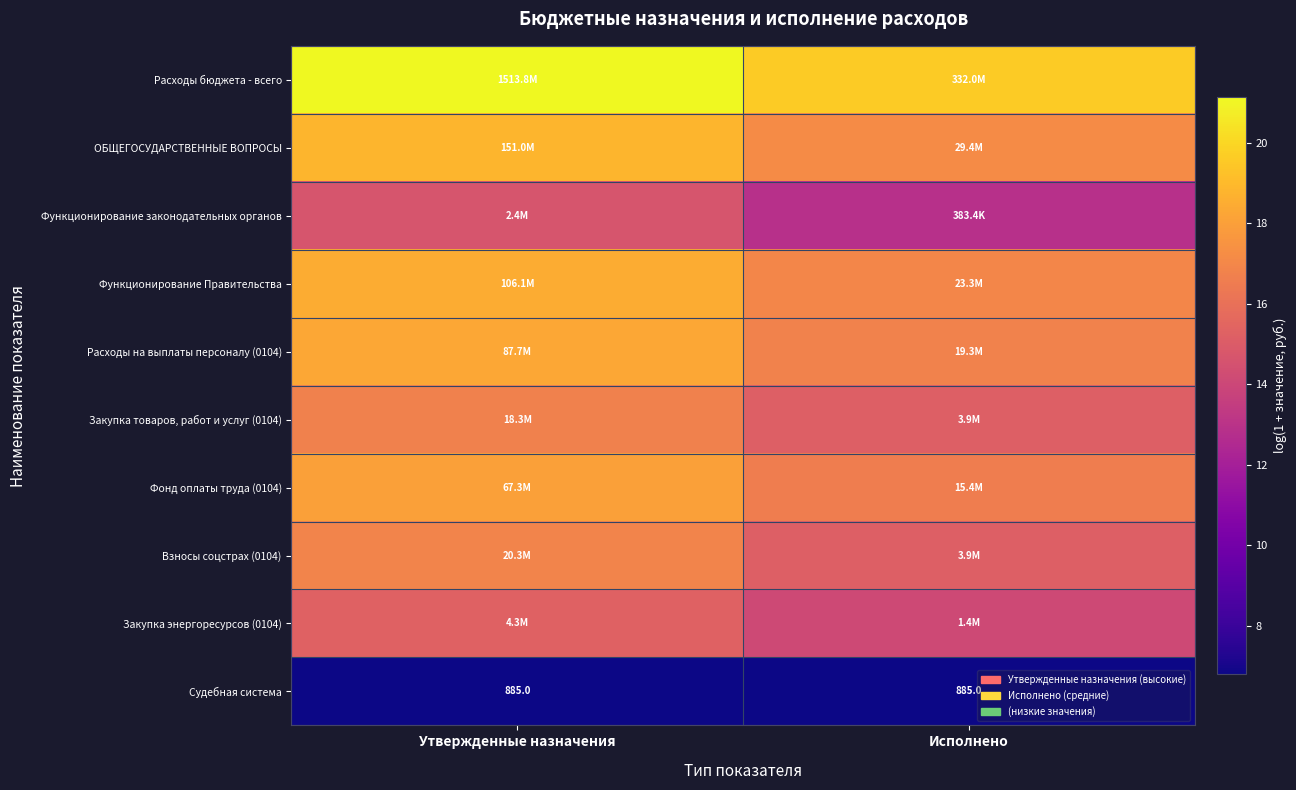

Which series has the largest total across all categories?

Расходы бюджета - всего